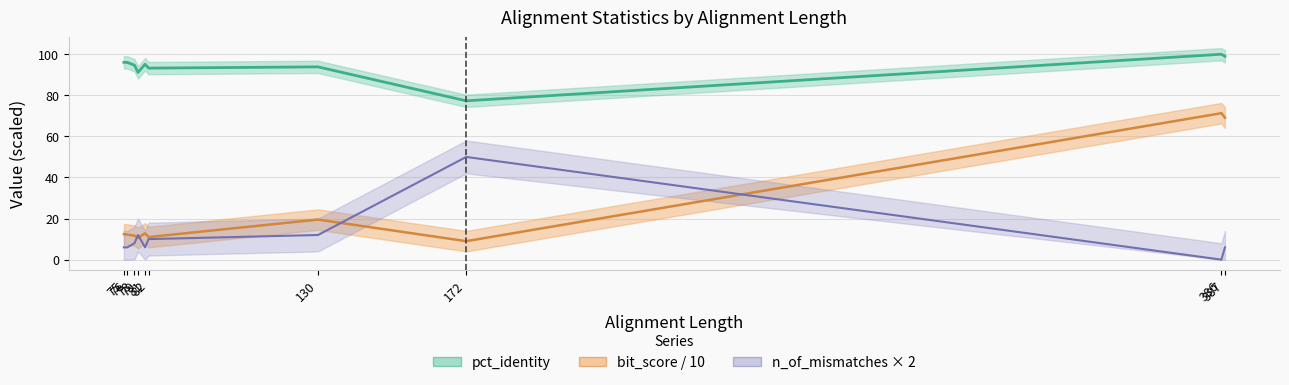

What is the sum of the n_of_mismatches values at 386 and 76?

6.0